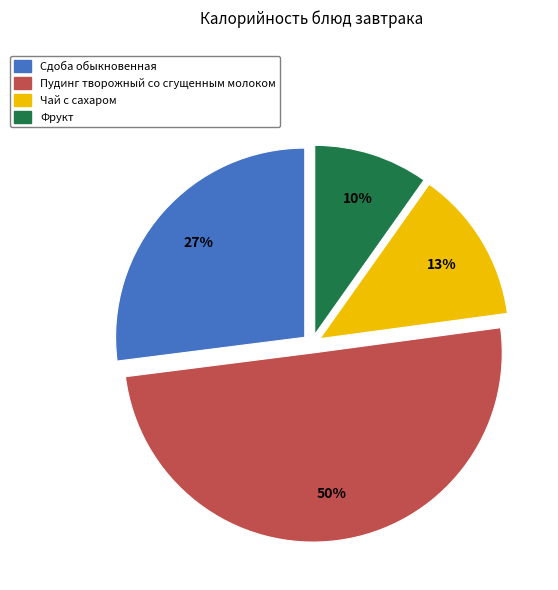

To the nearest percent, what percentage of the pie is Сдоба обыкновенная?

27%